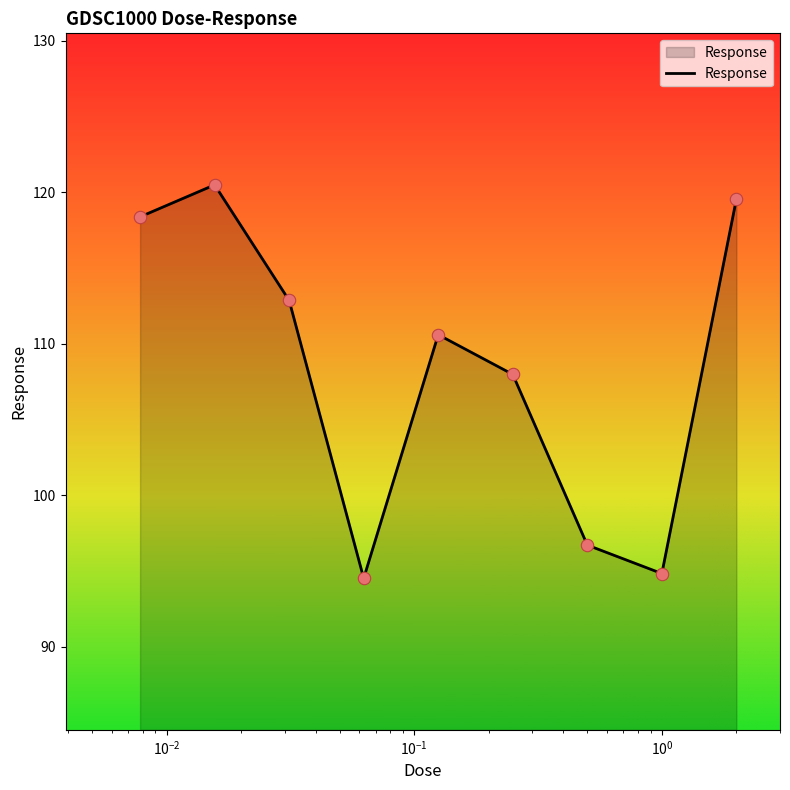

What is the difference between the maximum and minimum values?

26.0